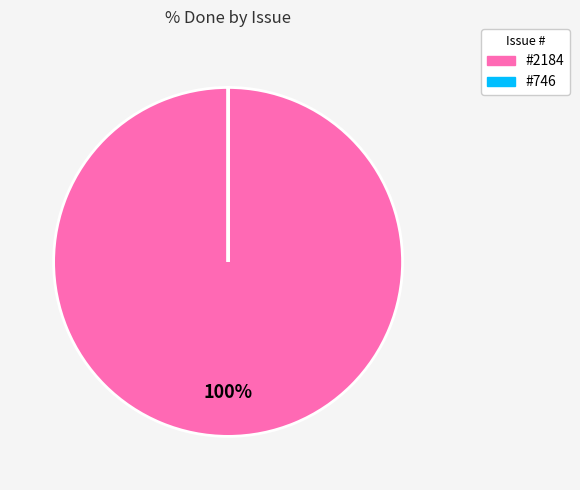

Which category has the biggest portion of the pie?

#2184